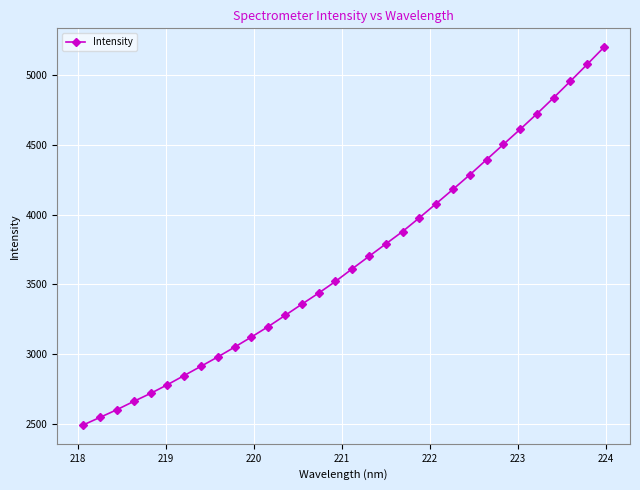

What is the average value?

3666.2